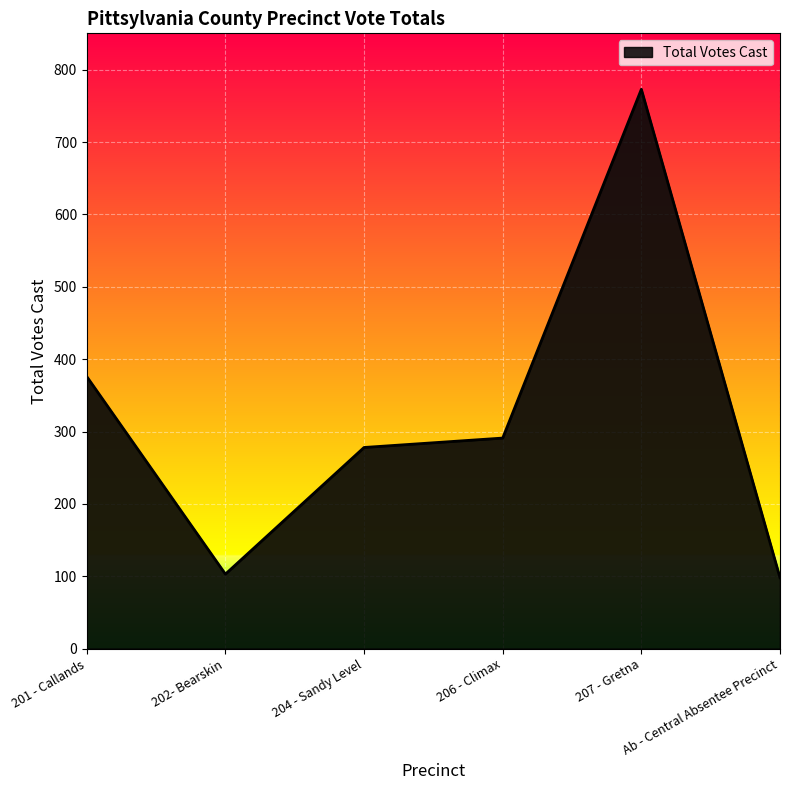

Which has a higher value, 202- Bearskin or 204 - Sandy Level?

204 - Sandy Level